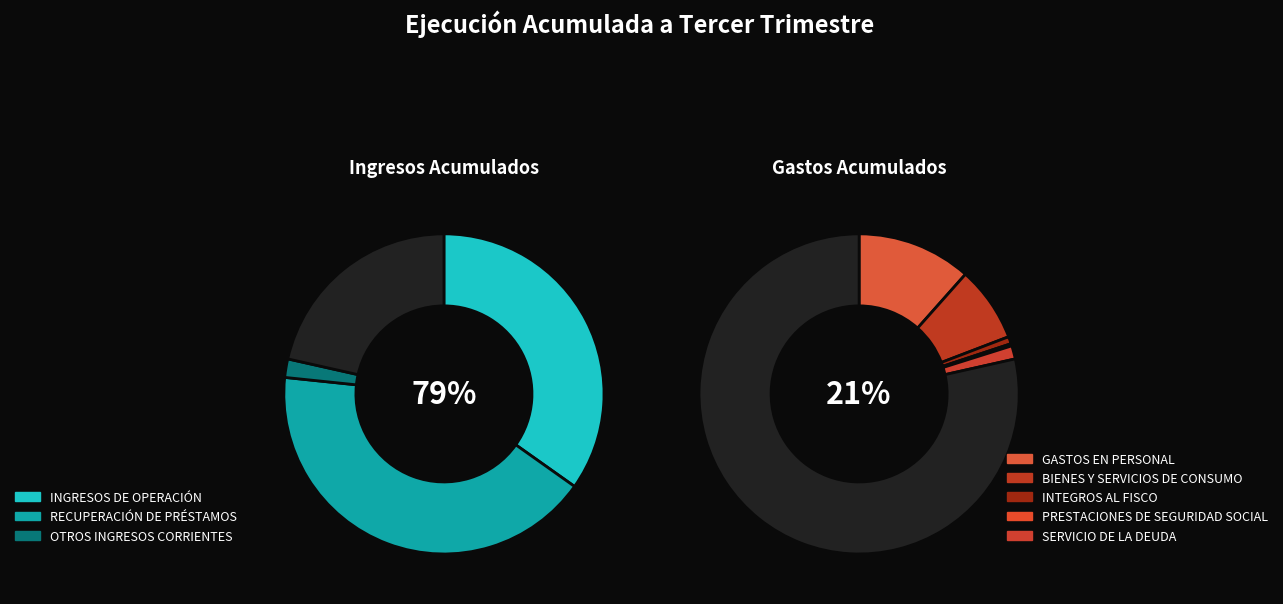

Is it true that INGRESOS DE OPERACIÓN is 25% of the pie?

False